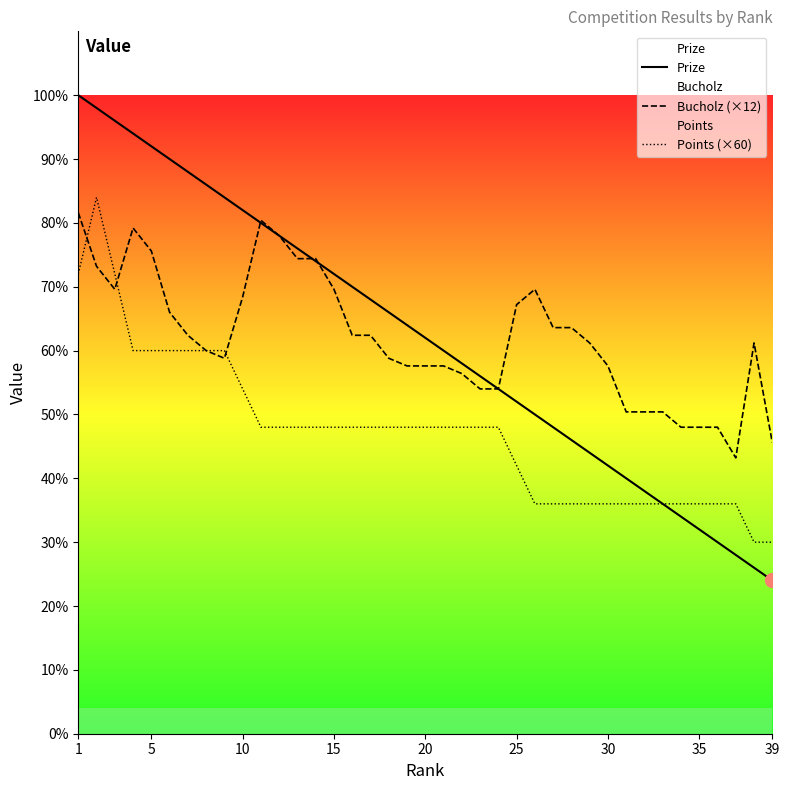

How many data points in Bucholz (×12) are less than 612?

18